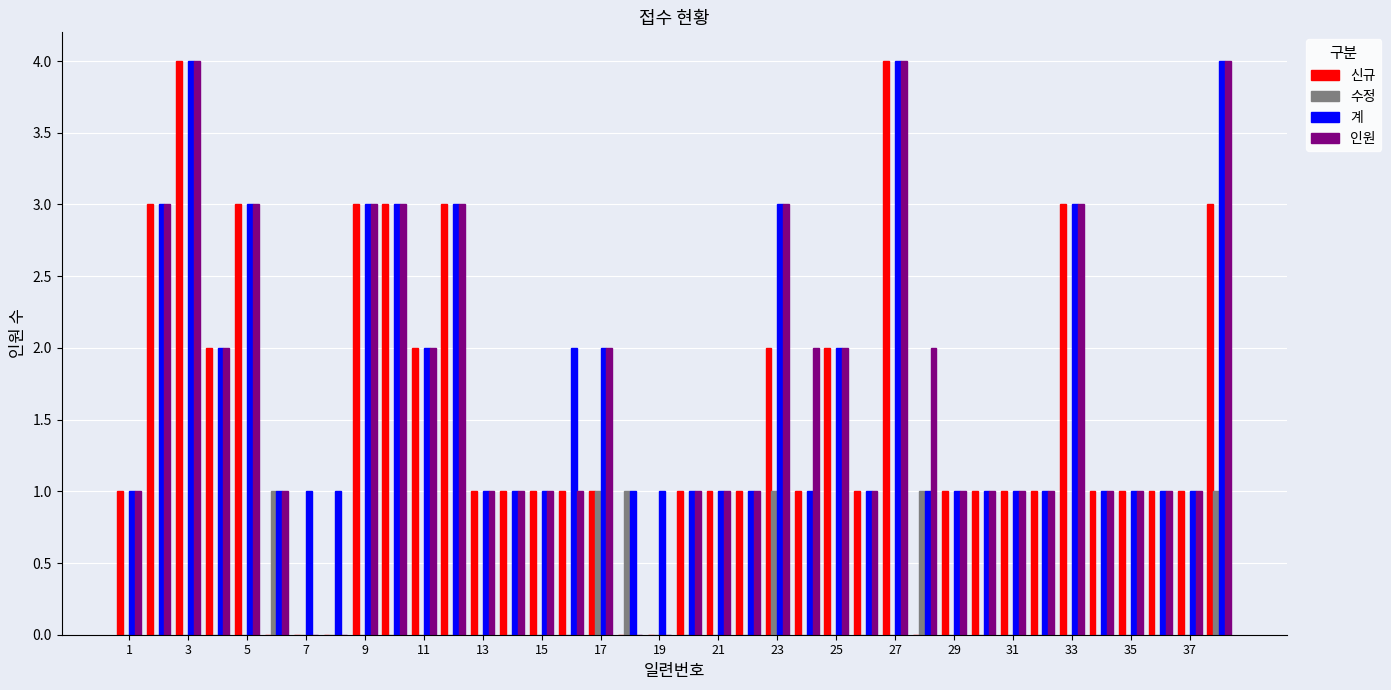

What is the greatest value displayed?

4